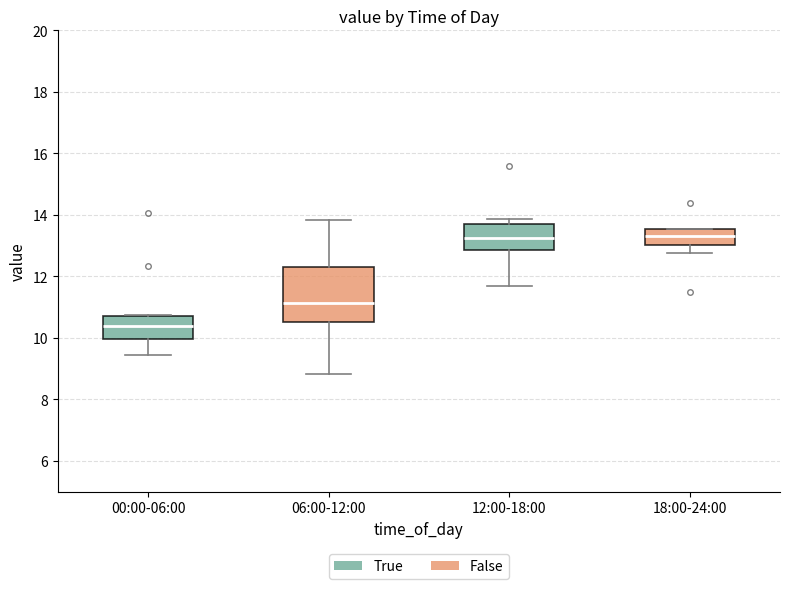

Where is the upper edge of the box for 00:00-06:00 on the y-axis? The values are not printed on the chart, so give them approximately, as read against the axis.

10.6